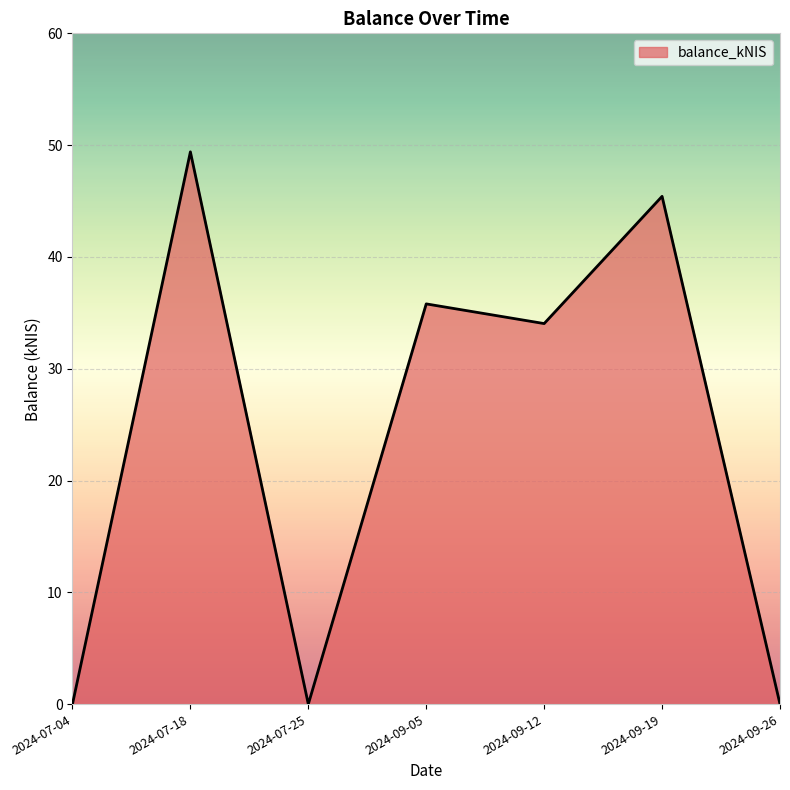

Where is the data nearest to the value 24?

2024-09-12